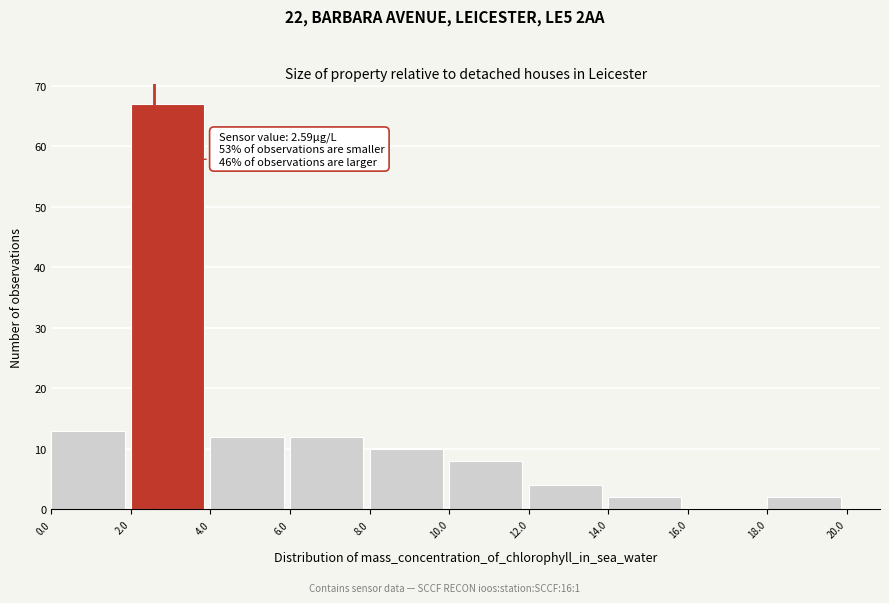

Over which range of the x-axis is the bar tallest?

2.0 to 4.0